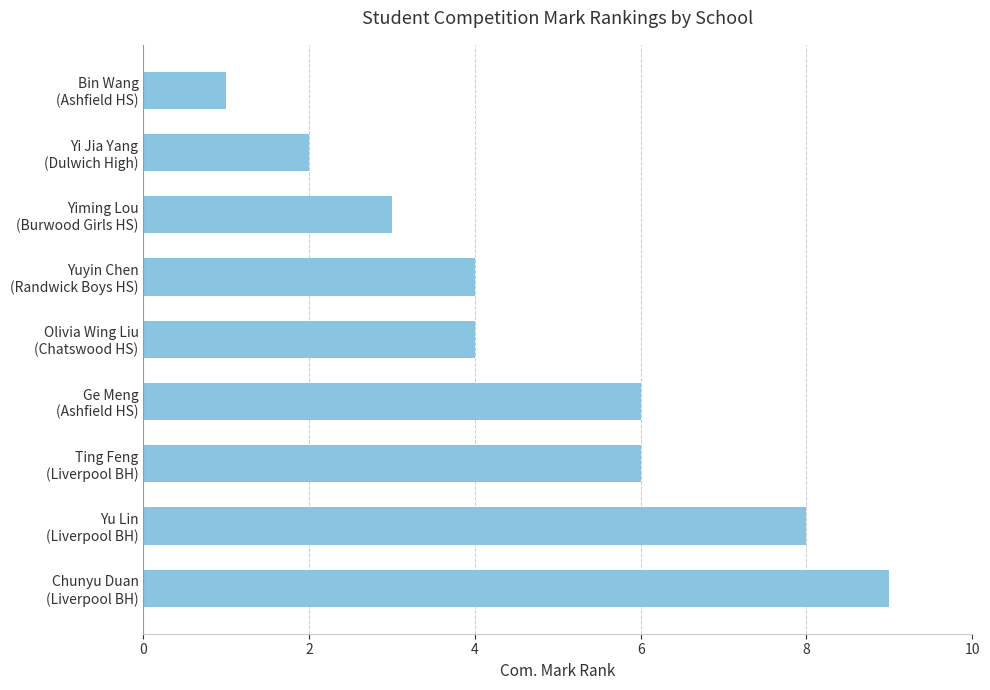

What is the greatest value displayed?

9